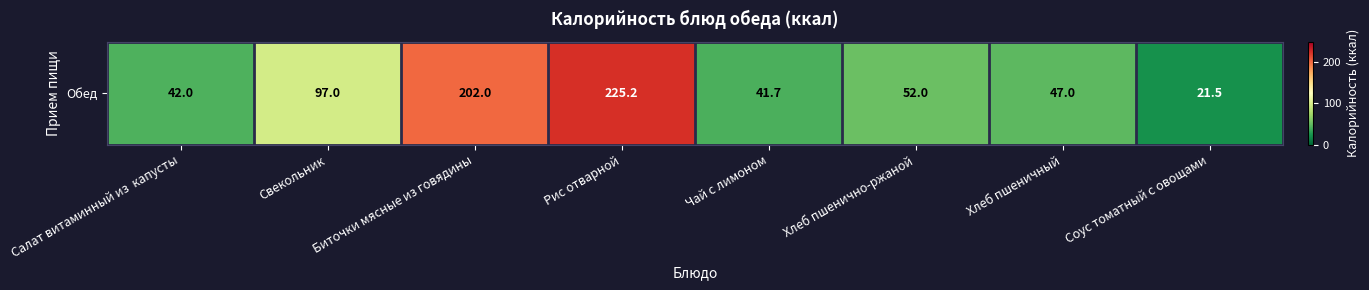

Is it true that the value at Хлеб пшеничный is 47.0?

True